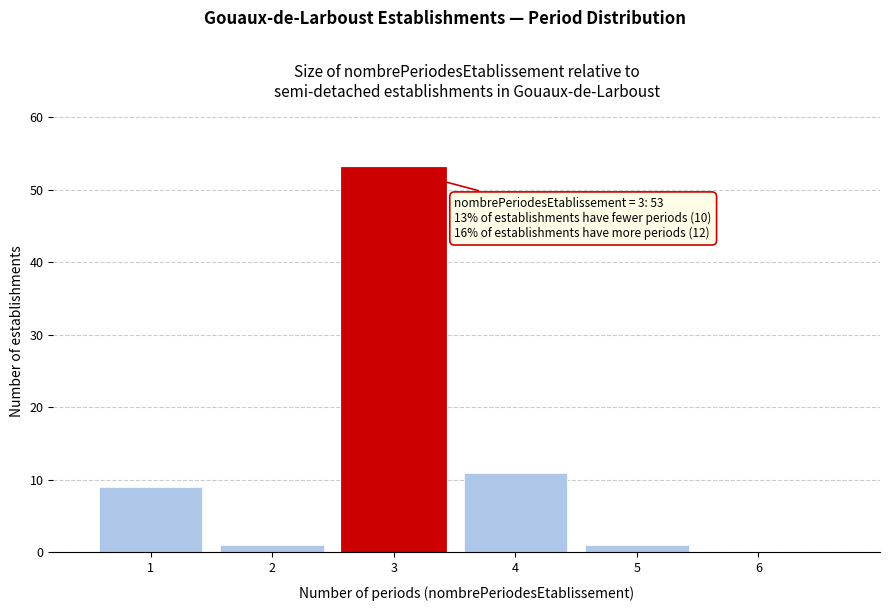

Which range on the x-axis has the tallest bar?

2.5 to 3.5